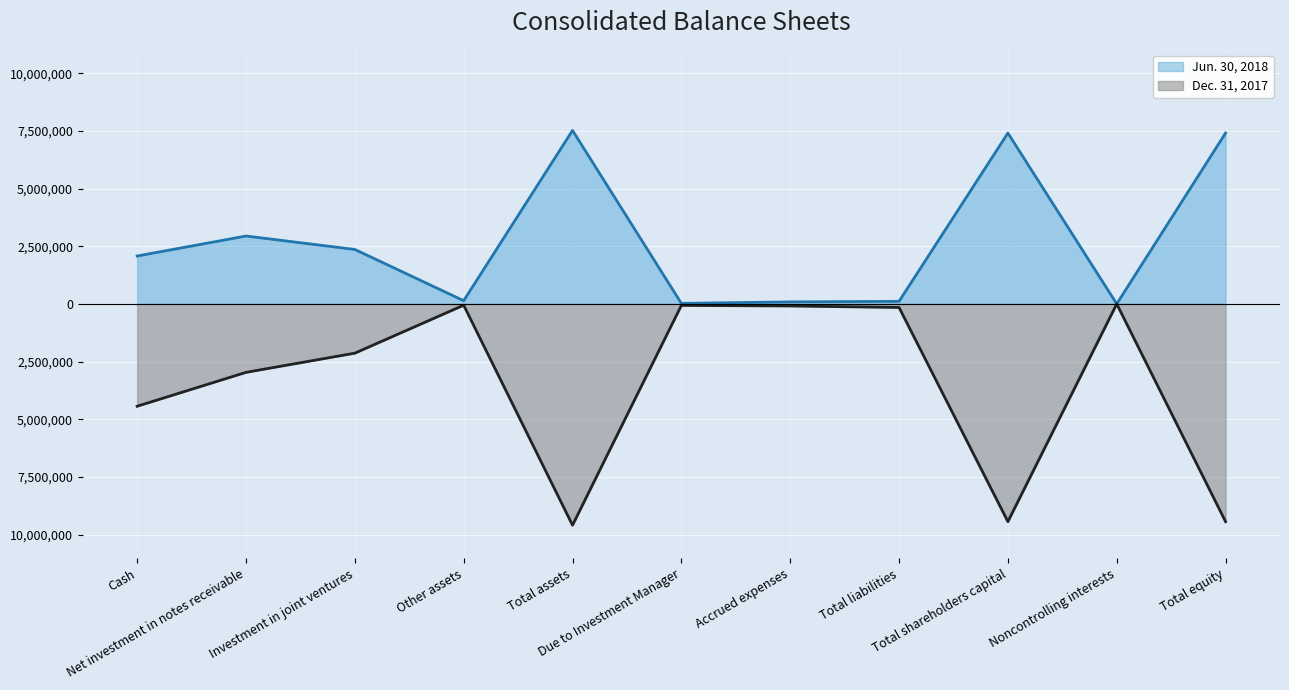

What is the approximate value of Jun. 30, 2018 at Noncontrolling interests?

1571